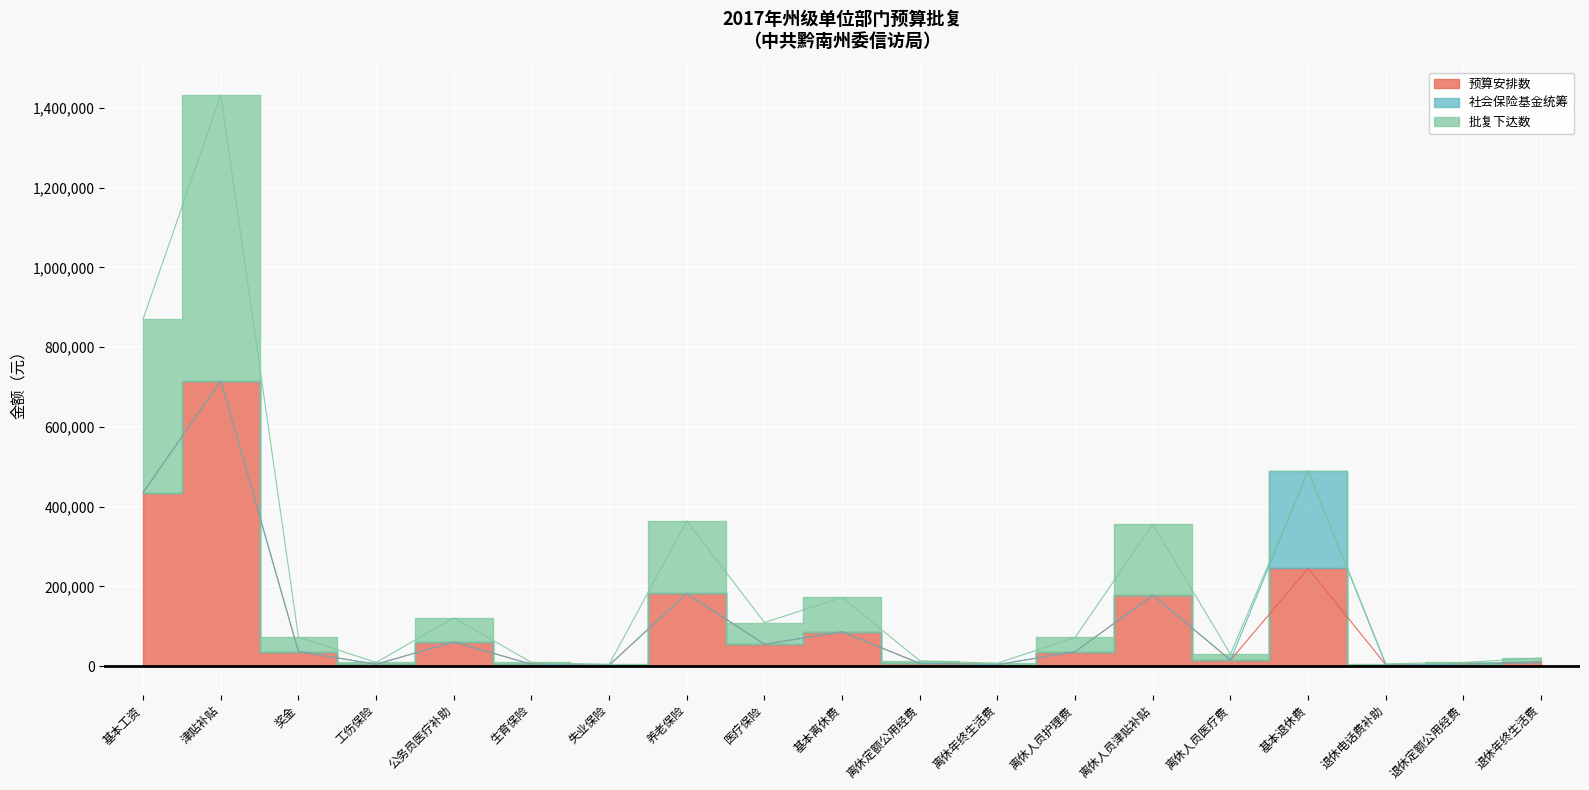

At which label does 批复下达数 first exceed 15000?

基本工资